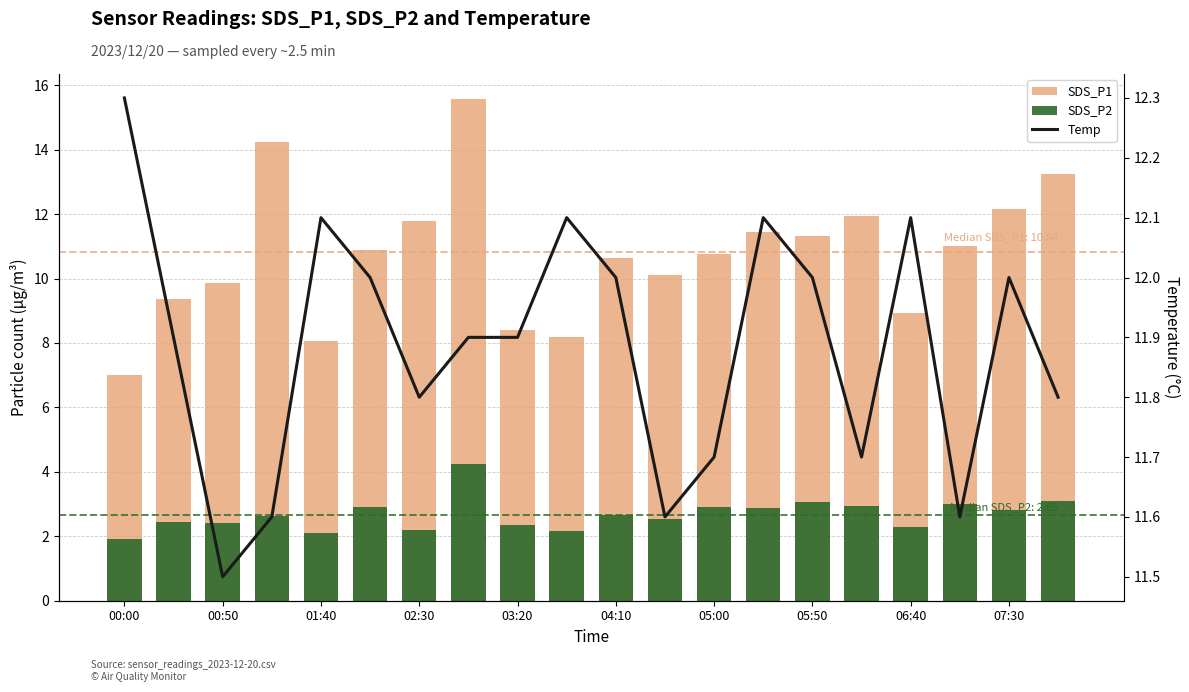

At how many categories does at least one series exceed 7?

20